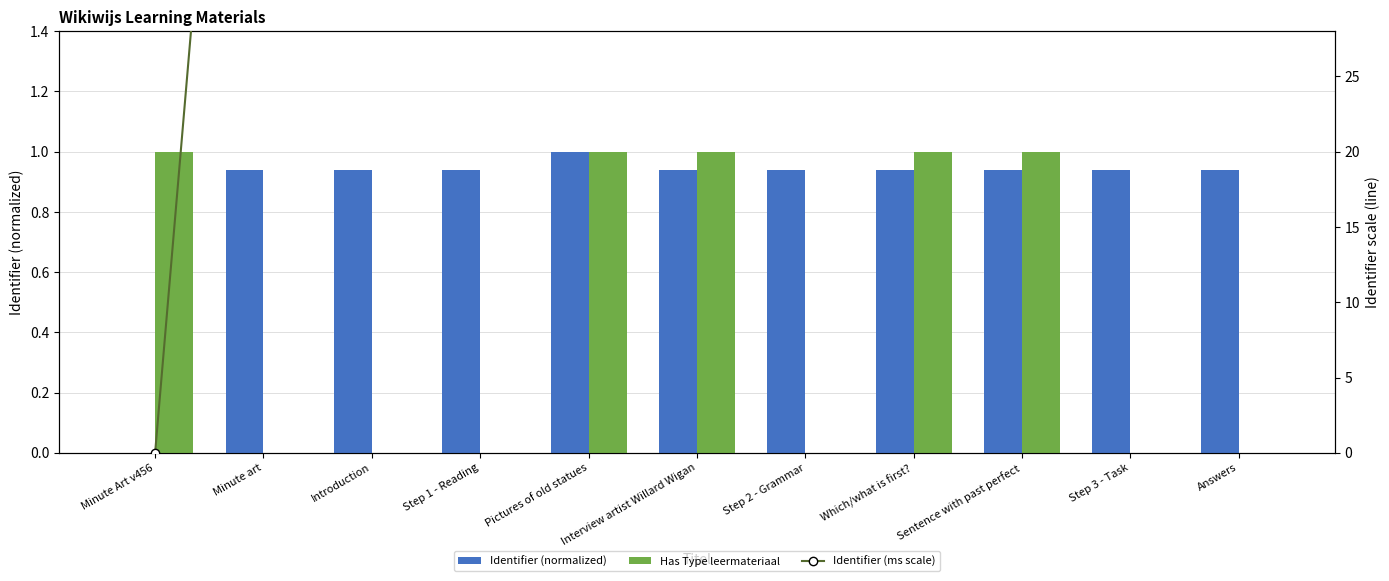

What are all the series names shown in the legend?

Identifier (normalized), Has Type leermateriaal, Identifier (ms scale)